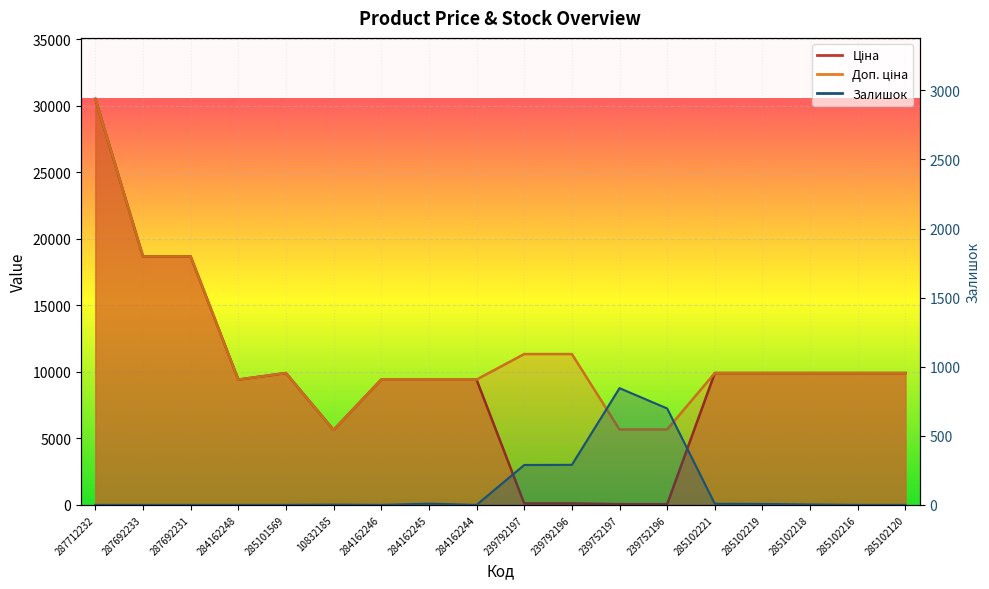

Where does the Ціна series first go above 9908?

287712232